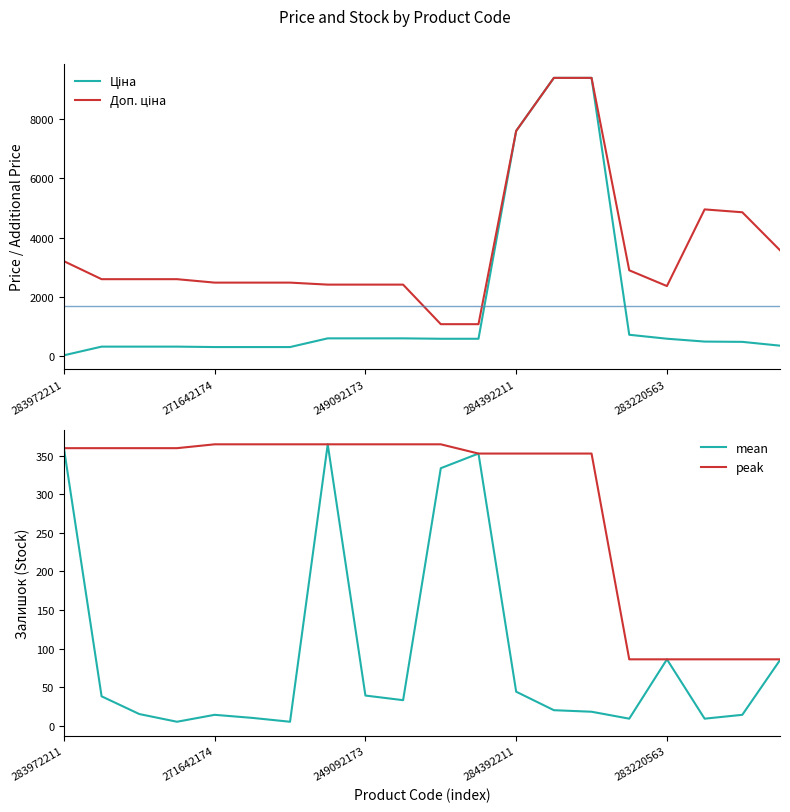

What is the maximum value for mean?

365